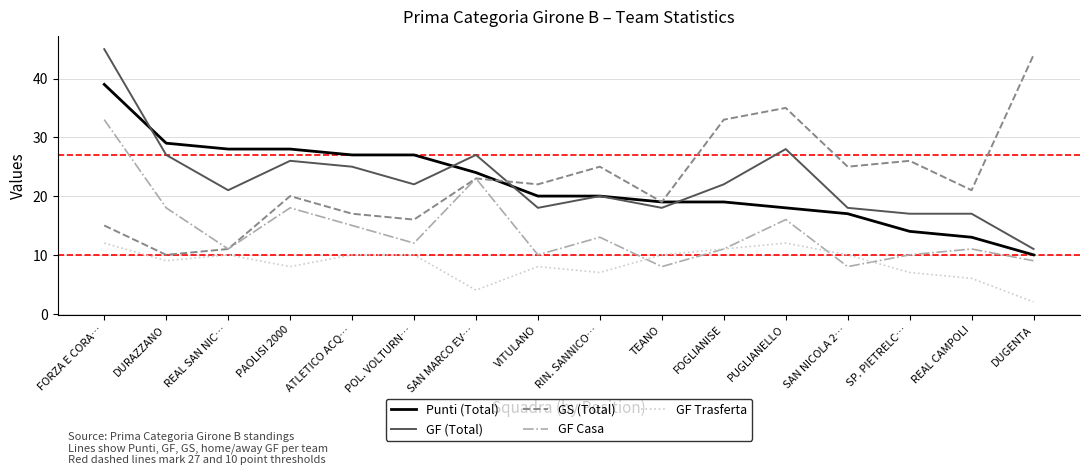

The Punti (Total) series shows 18 at PUGLIANELLO. True or false?

True